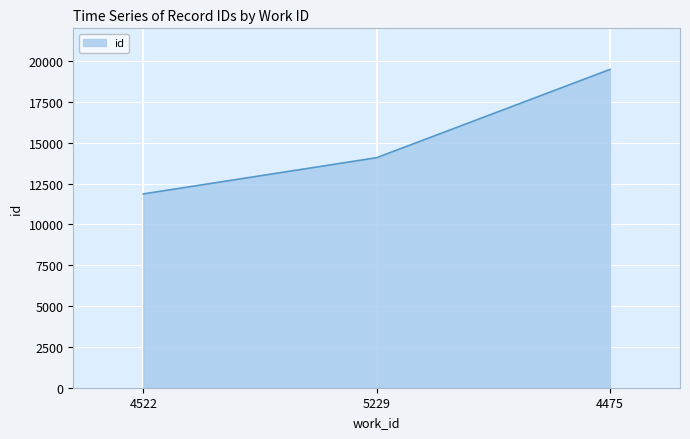

List the labels in order of value, smallest first.

4522, 5229, 4475